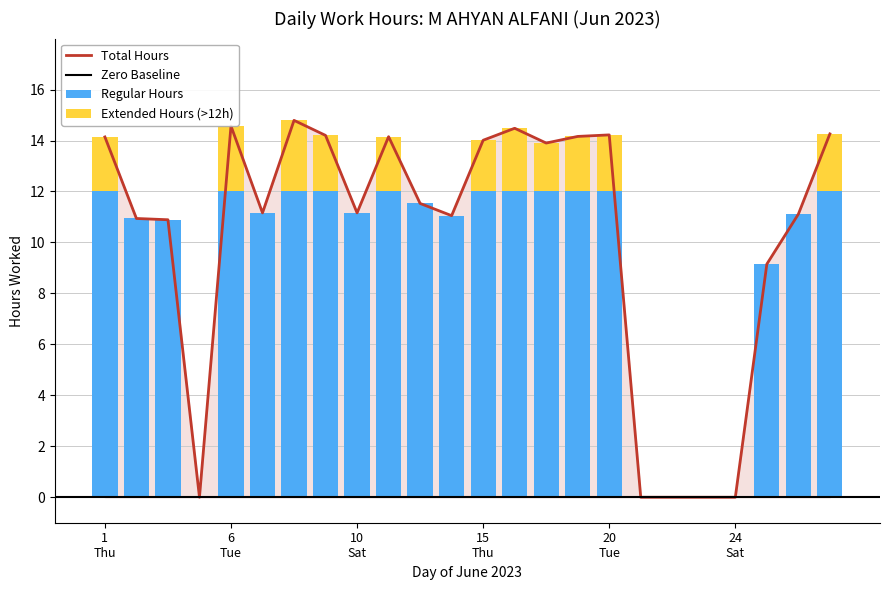

What is the change in value from 1 to 3?

-3.2